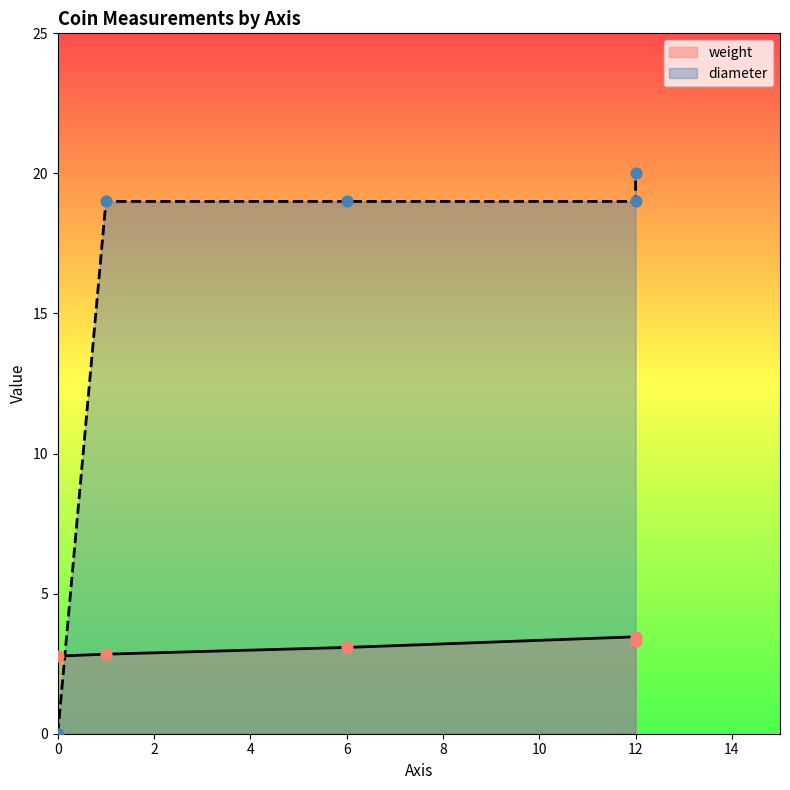

At how many categories does at least one series exceed 10?

4